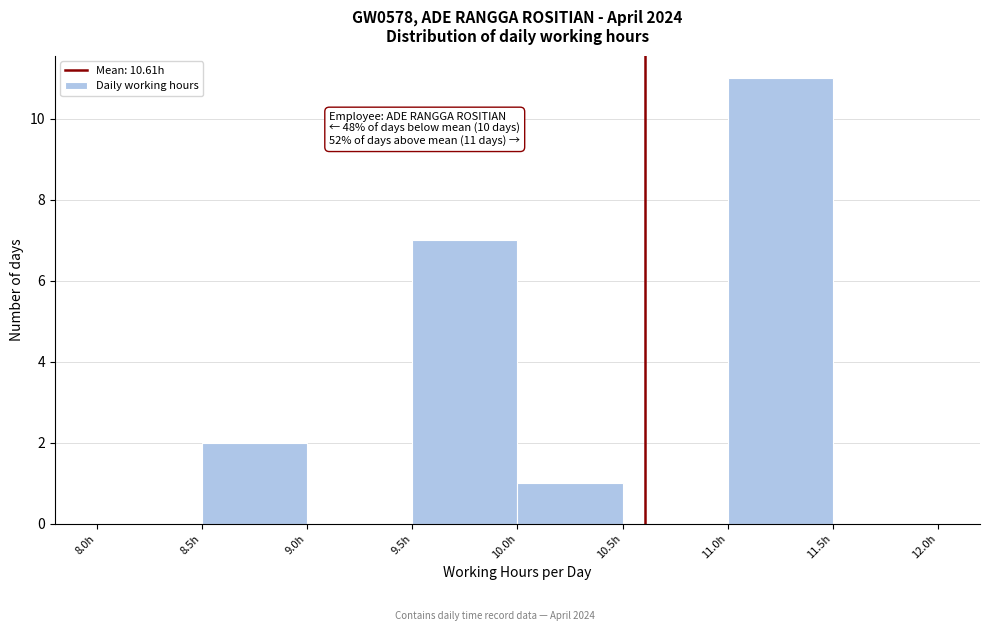

Over which range of the x-axis is the bar tallest?

11.0 to 11.5